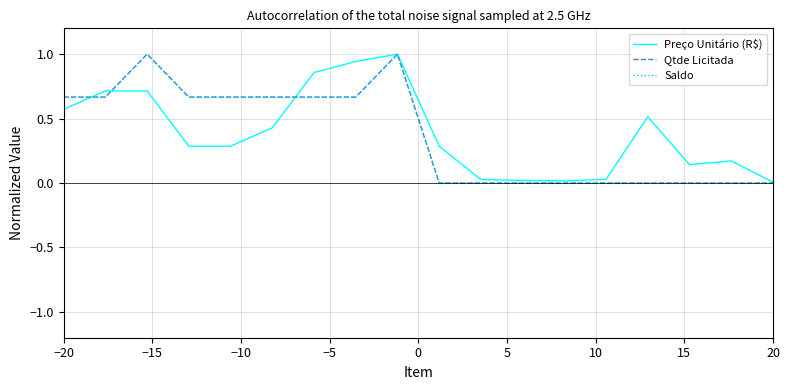

What is the sum of all Saldo values?

6.7